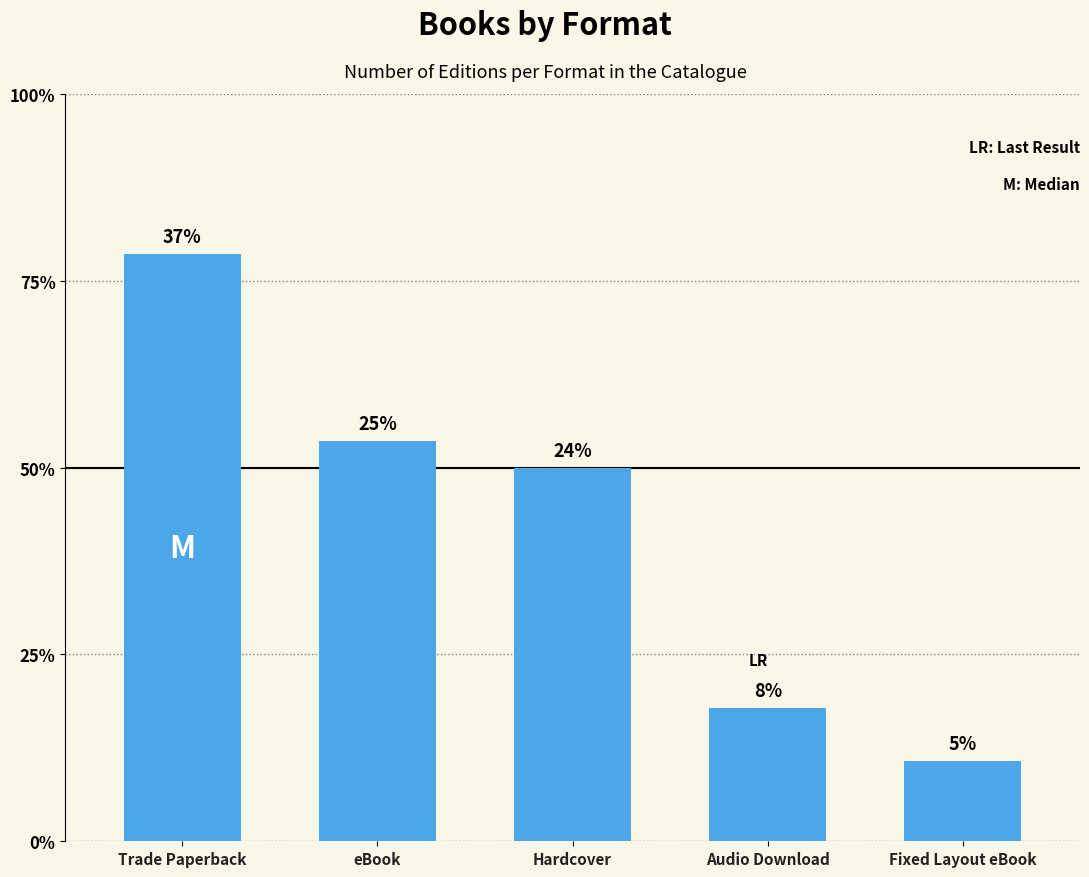

Are the bars horizontal?

No